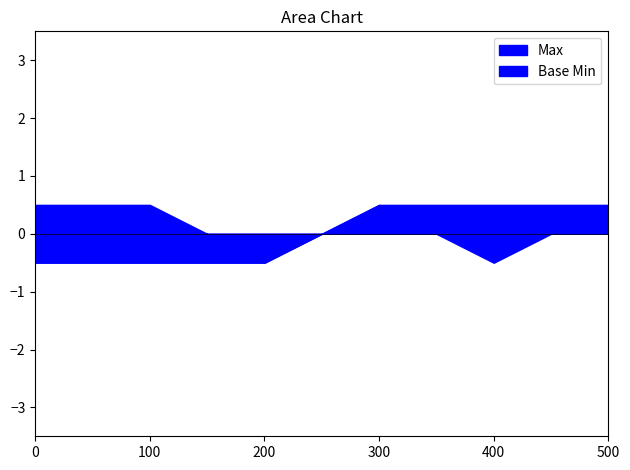

The Base Min series shows 1 at 1. True or false?

False